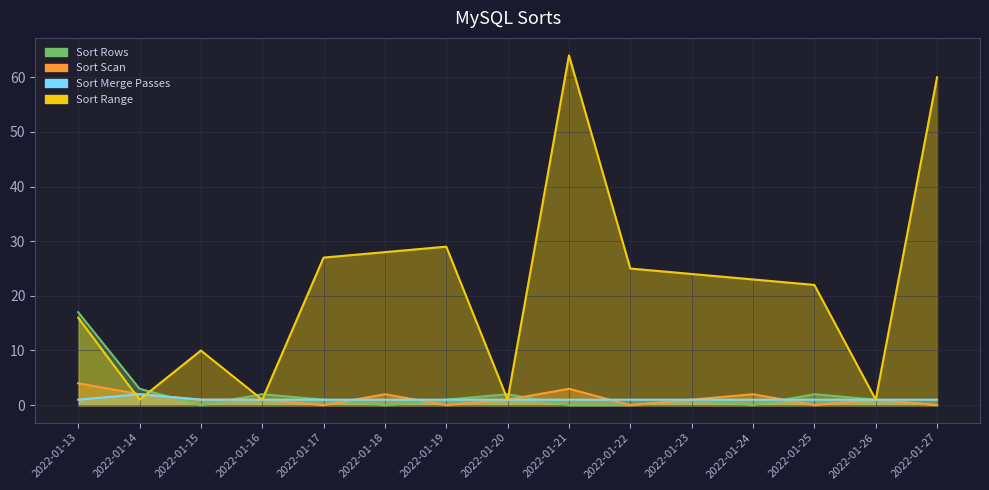

True or false: Edge Weight has a value of 1 at 2022-01-16.

False